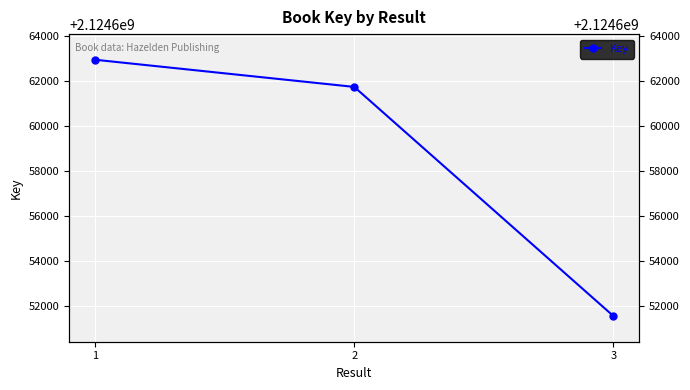

Is this an area chart (filled region under the line)?

No